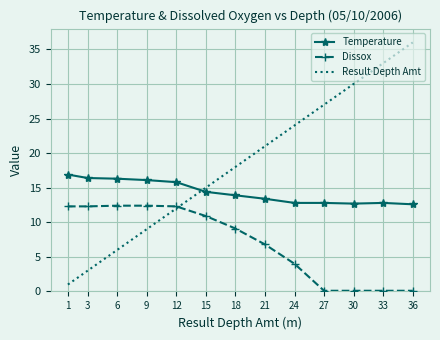

True or false: Dissox and Temperature intersect in this chart.

False